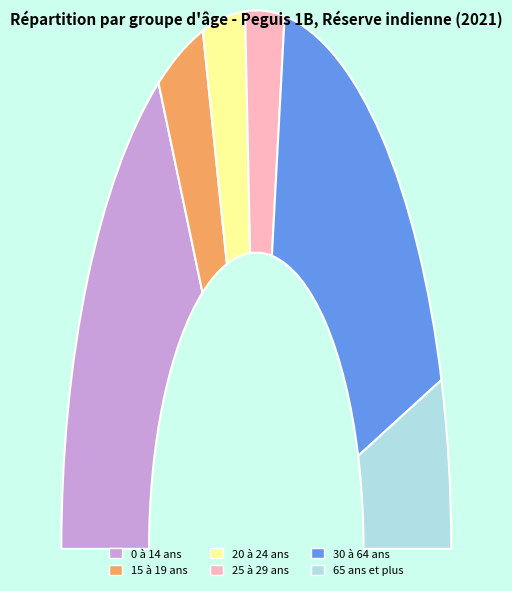

How many slices are in this pie chart?

6